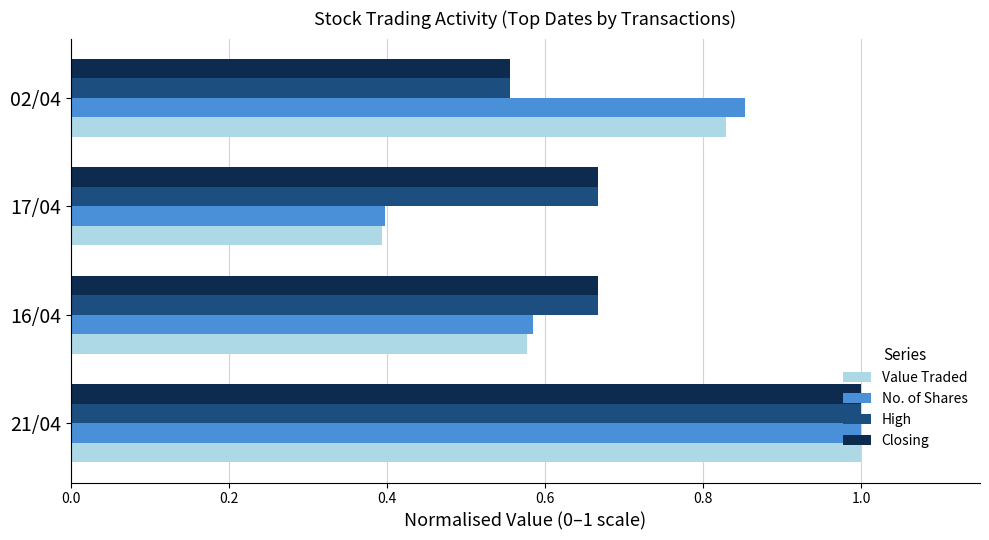

What is the maximum value for Value Traded?

1.0